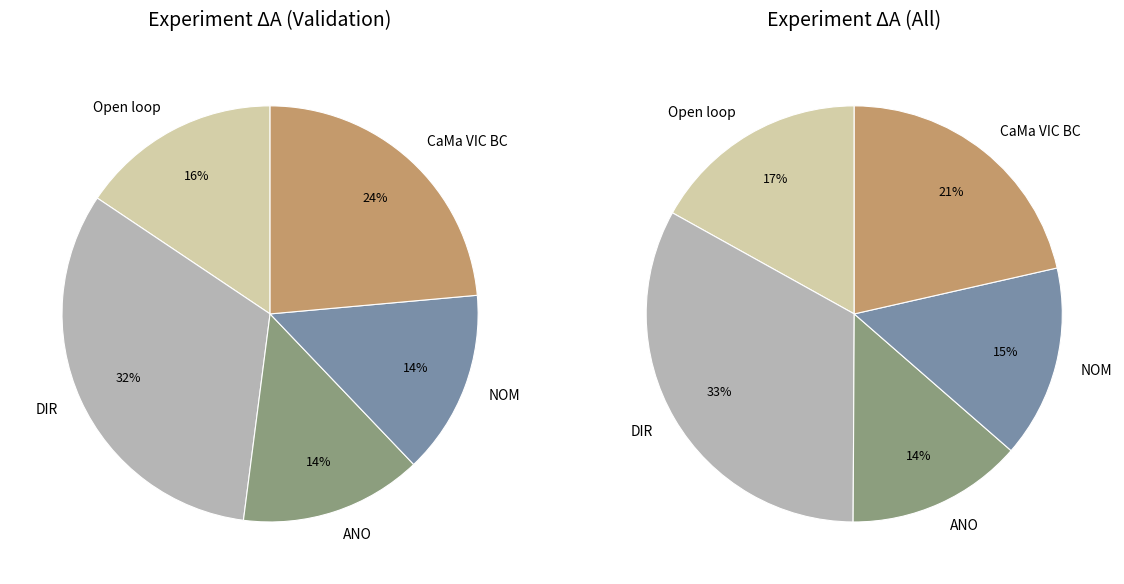

Combined, what portion of the pie is NOM and DIR?

46.7%